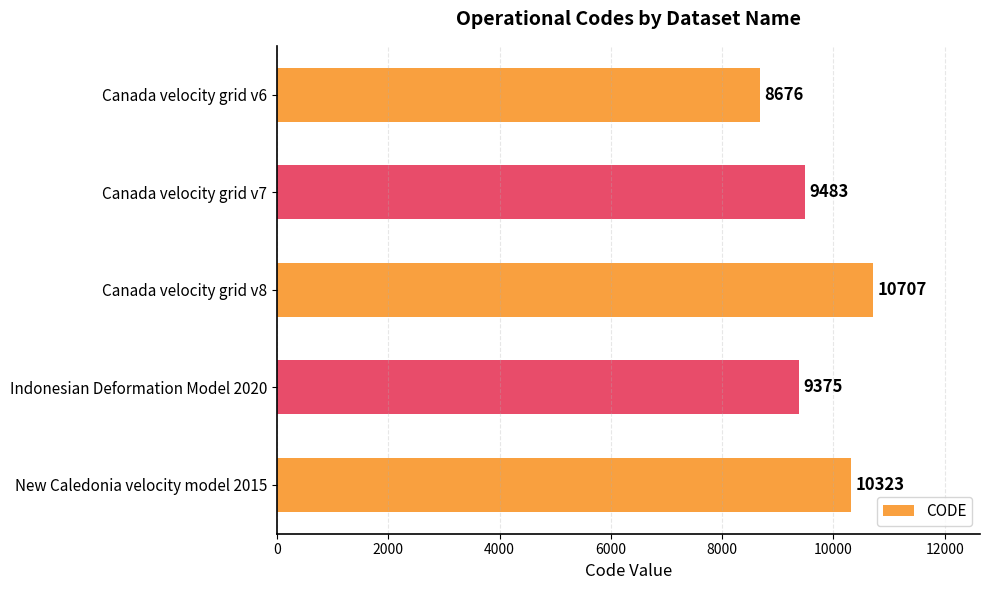

What is the minimum value shown in the chart?

8676